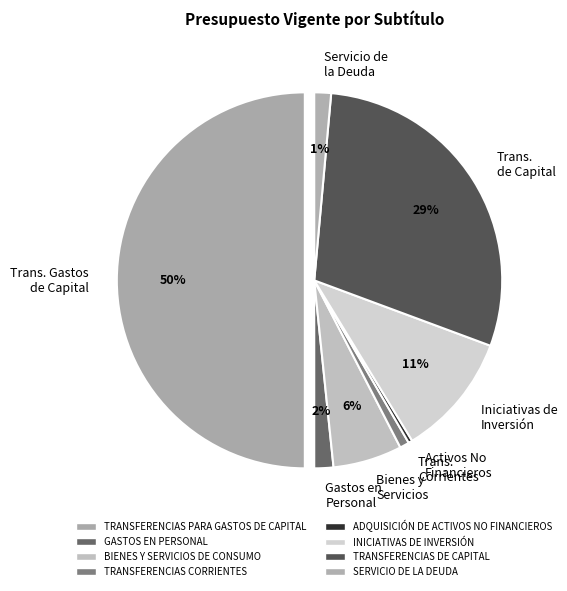

How much of the chart is everything except INICIATIVAS DE INVERSIÓN?

89.4%